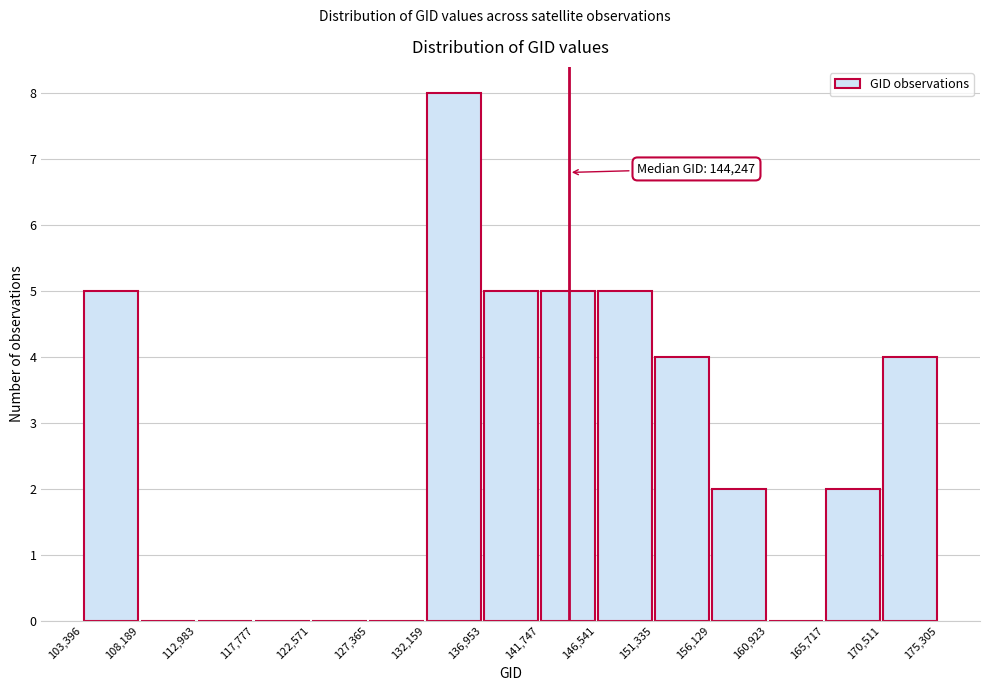

Which range on the x-axis has the tallest bar?

132,159 to 136,953